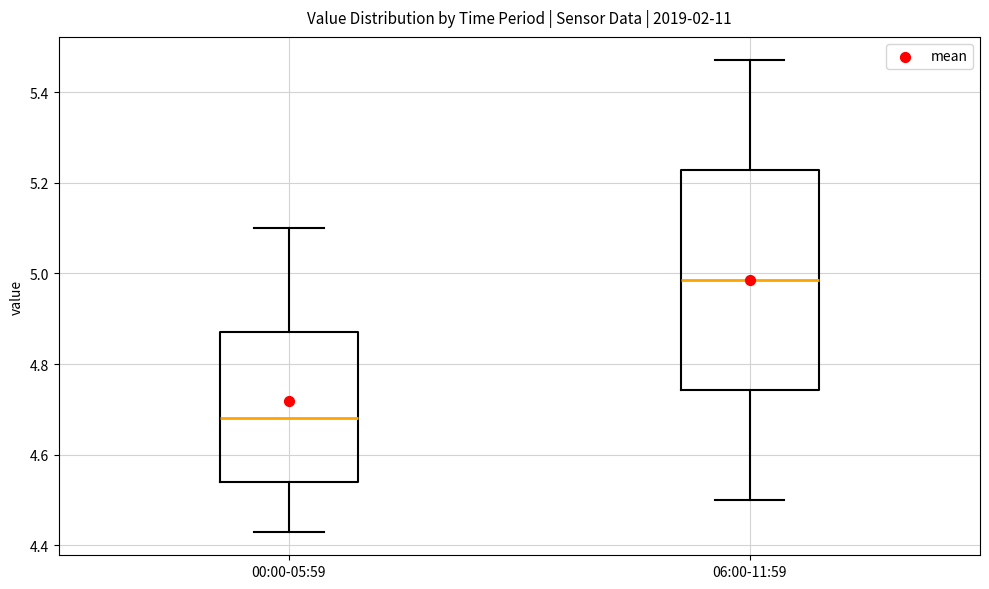

Reading left to right, transcribe this box plot: for each box, give where its median line is, the range the box spans, and where its two whiskers end, as read against the y-axis. The values are not printed on the chart, so give them approximately, as read against the axis.

00:00-05:59: median 4.68, box 4.54 to 4.88, whiskers 4.44 to 5.10
06:00-11:59: median 4.98, box 4.74 to 5.22, whiskers 4.50 to 5.48